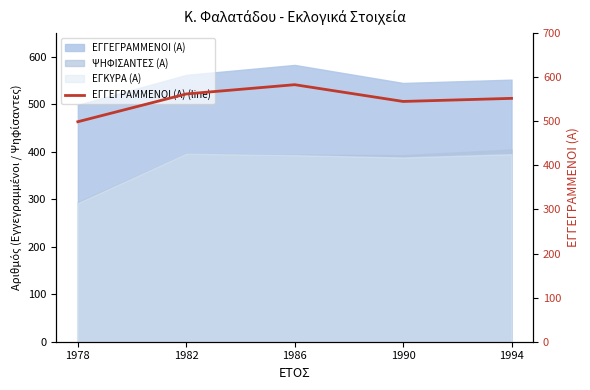

What is the maximum value shown in the chart?

583